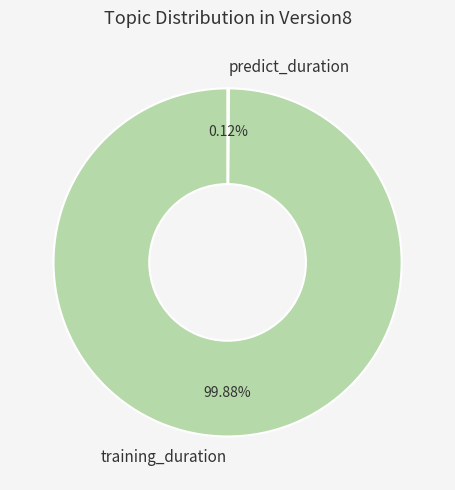

Which category has the biggest portion of the pie?

training_duration